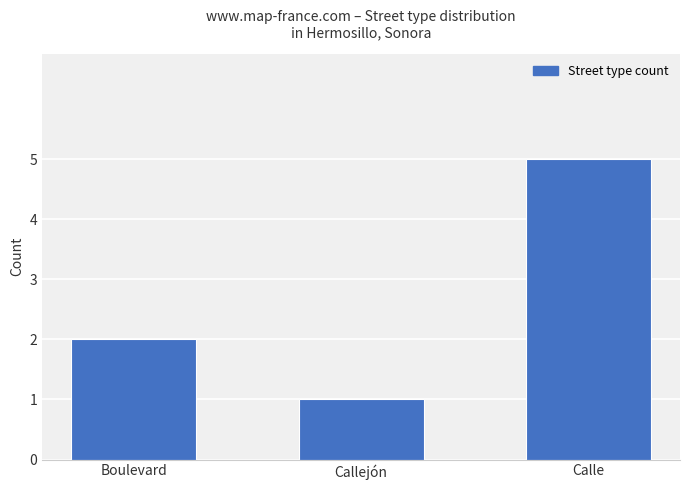

What is the average value?

3